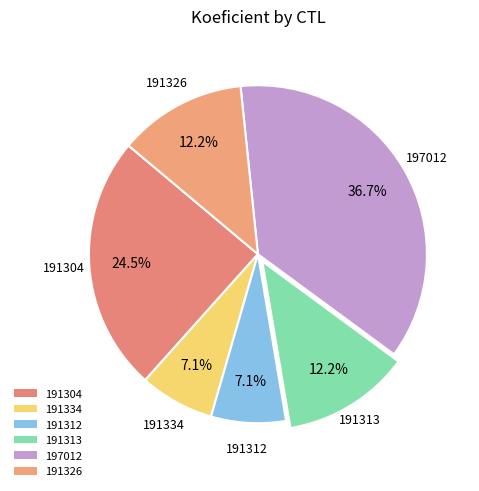

To the nearest percent, what percentage of the pie is 191304?

24%